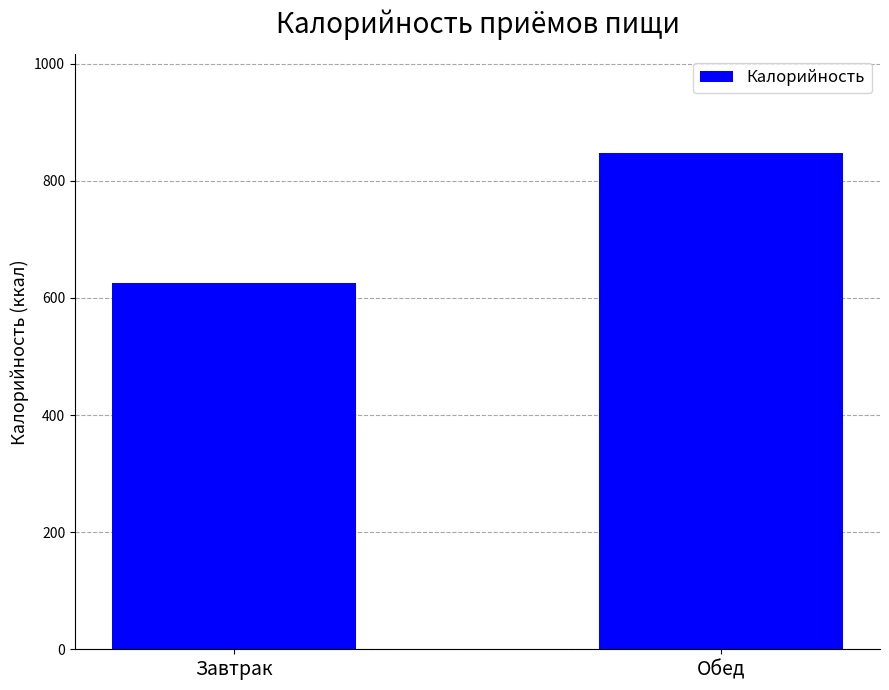

What is the sum of all values?

1472.8